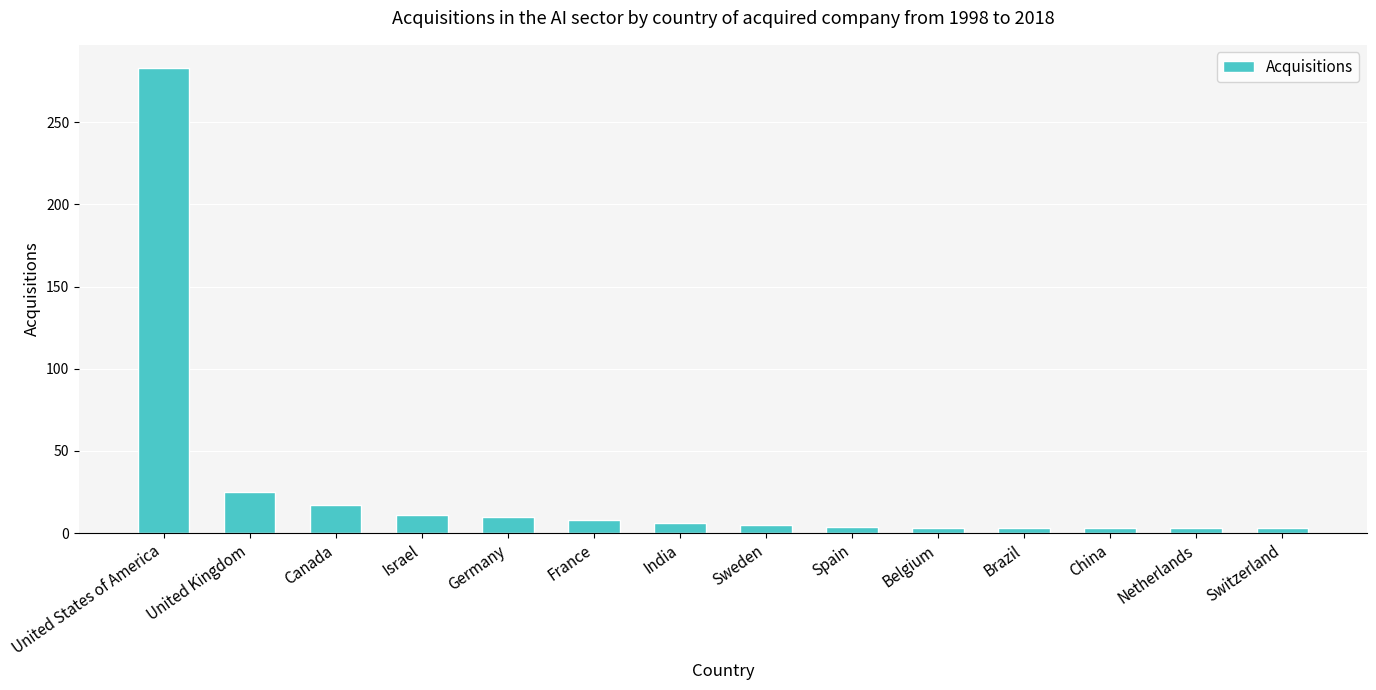

What is the label of the 4th bar from the left?

Israel